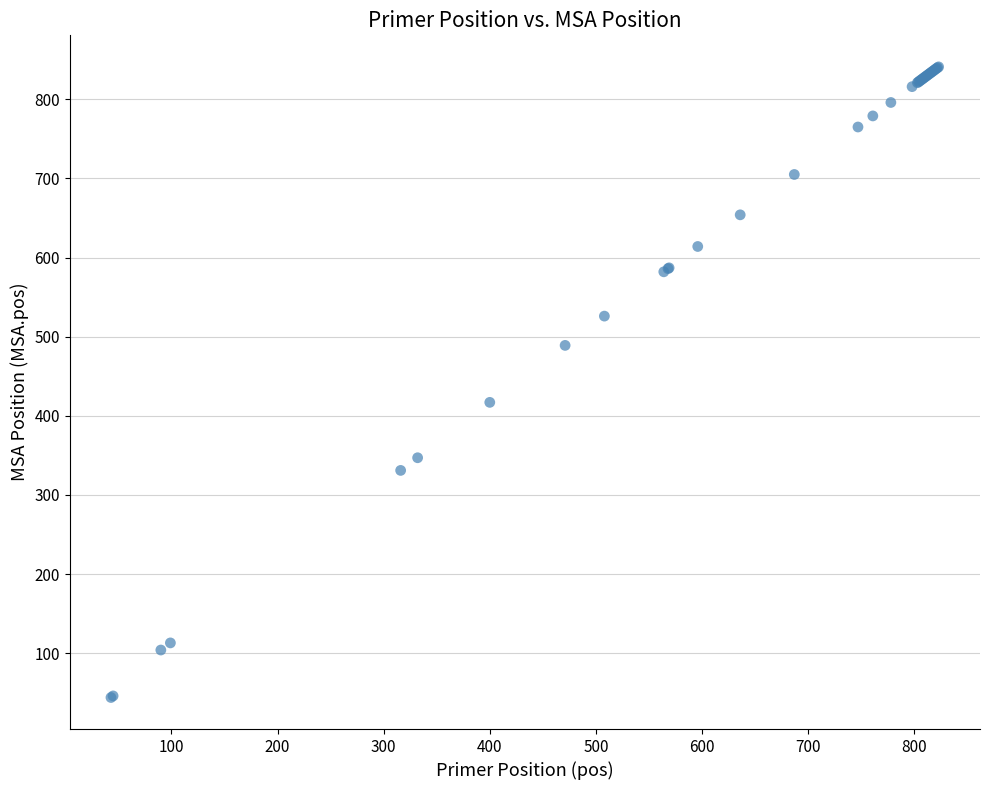

What Y value in the scatter plot is closest to 442?

417